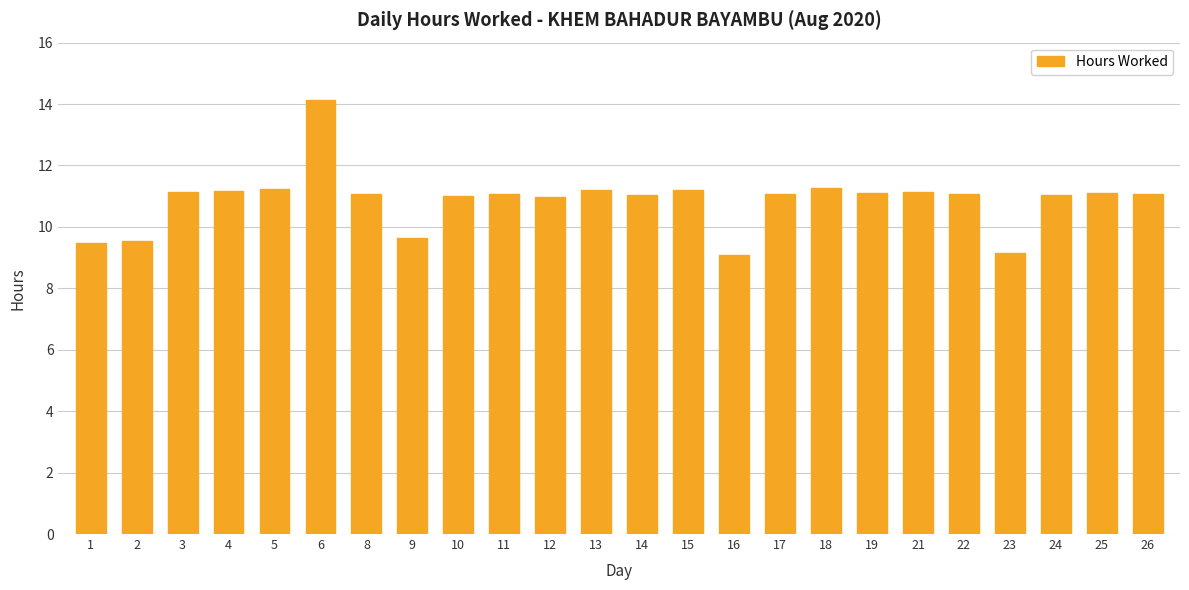

Is it true that the value at 5 is 11.2?

True